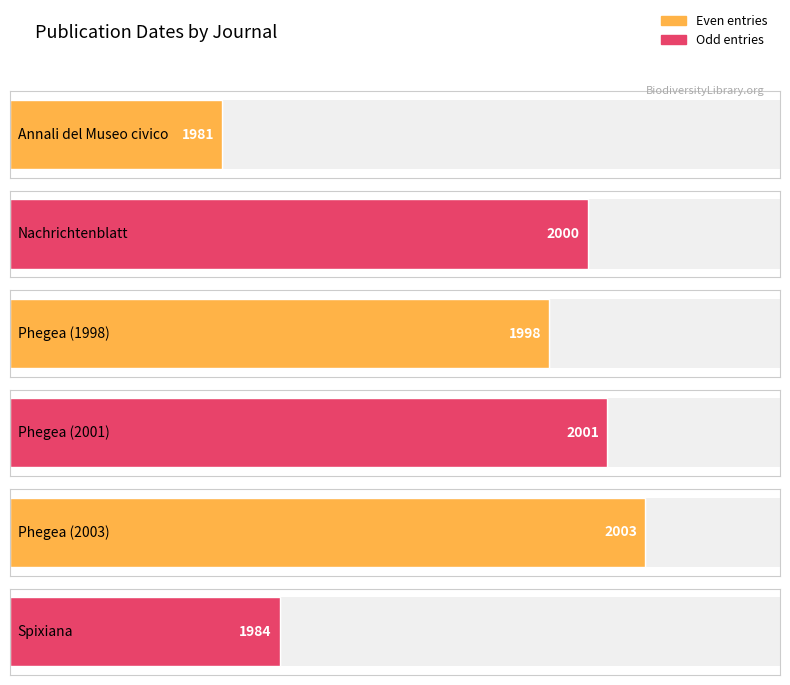

Reading left to right, what are all the values shown in this chart?

Annali del Museo civico=1981	Nachrichtenblatt=2000	Phegea (1998)=1998	Phegea (2001)=2001	Phegea (2003)=2003	Spixiana=1984